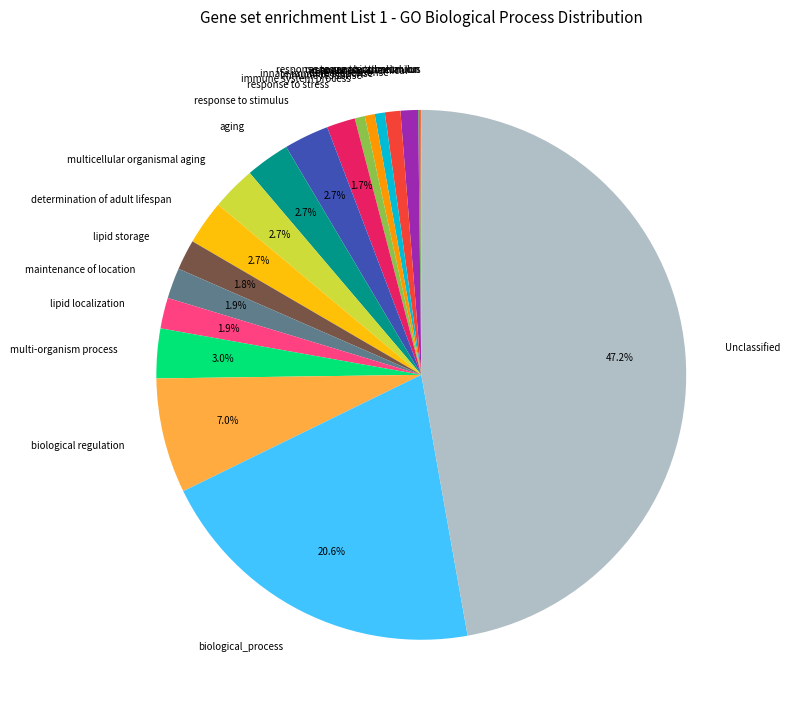

True or false: maintenance of location accounts for 2% of the total.

True